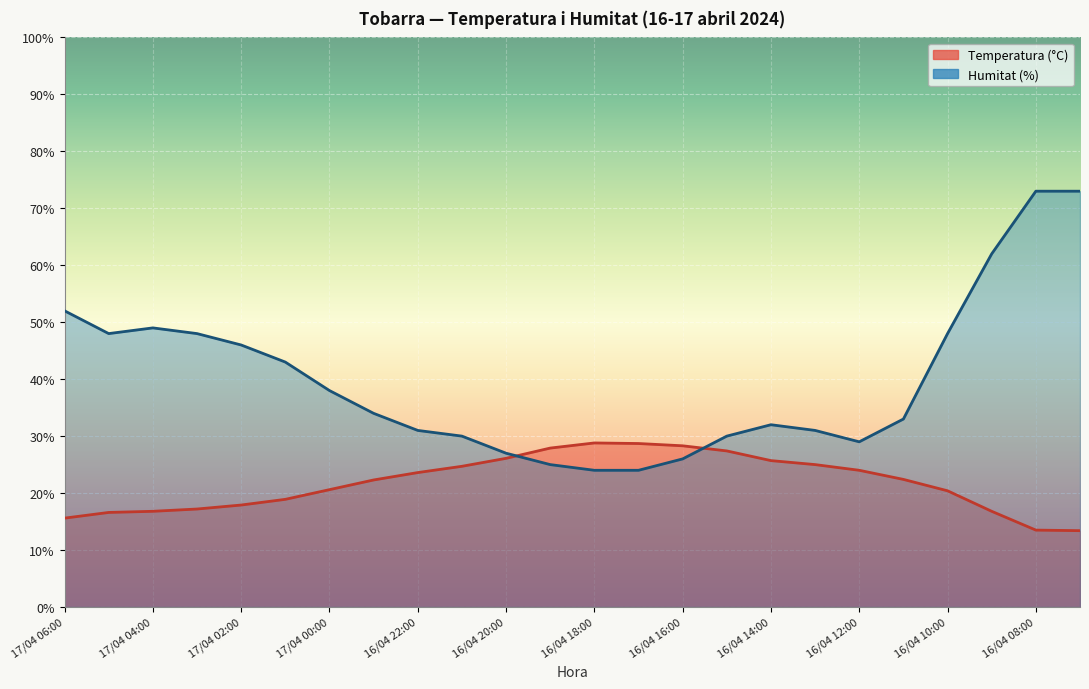

Which series has the widest spread of values?

Humitat (%)